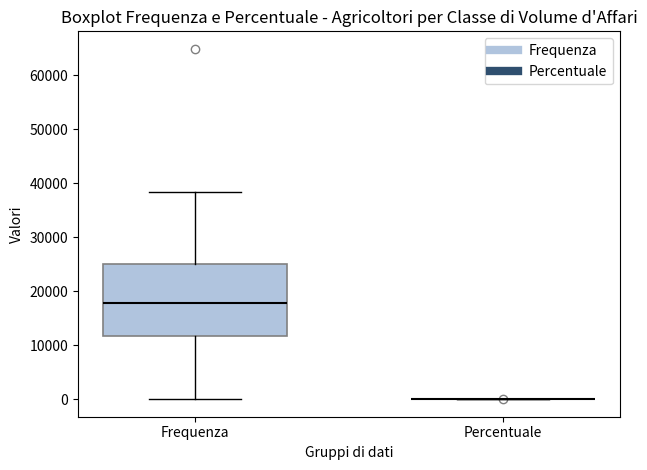

Which box is the tallest, from its lower edge to its upper edge?

Frequenza